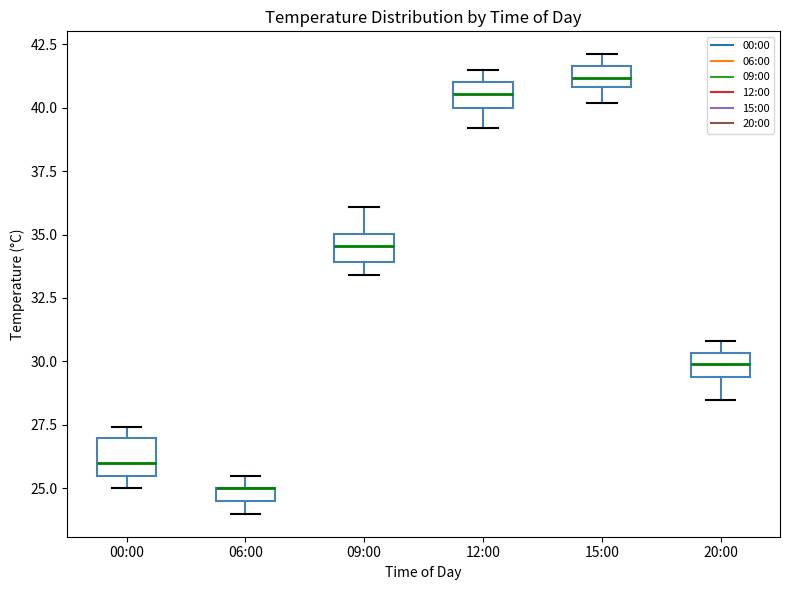

Where is the lower edge of the box for 15:00 on the y-axis? The values are not printed on the chart, so give them approximately, as read against the axis.

41.0